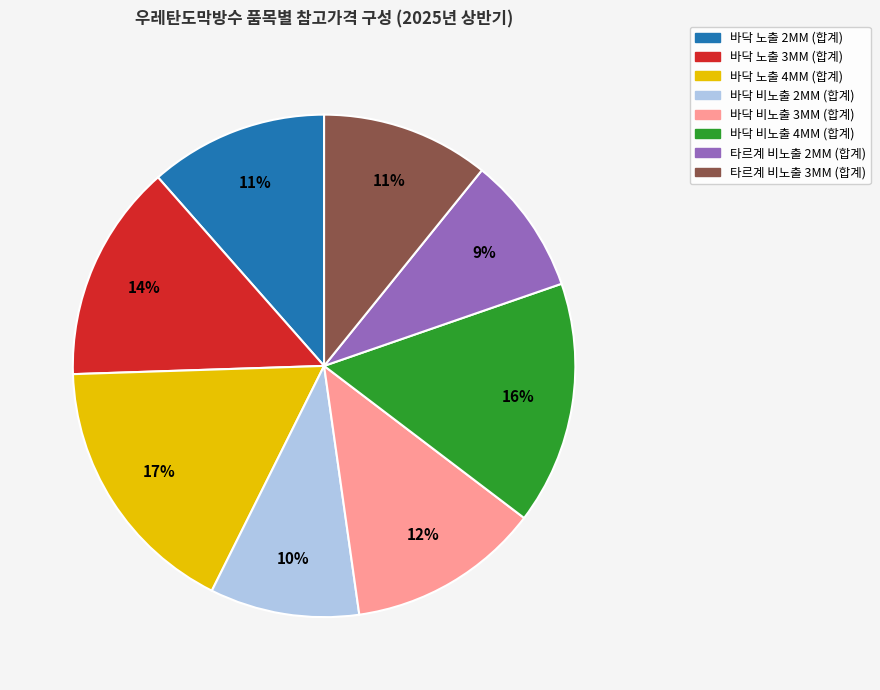

What percentage is the 타르계 비노출 3MM slice, to the nearest percent?

11%